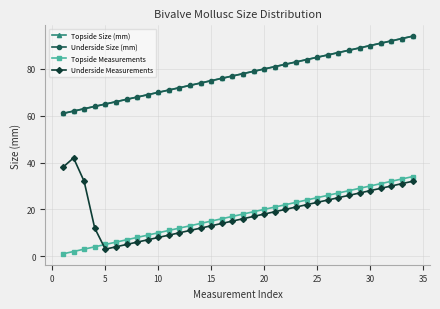

True or false: Underside Size (mm) has more than 0 interior local peaks.

False